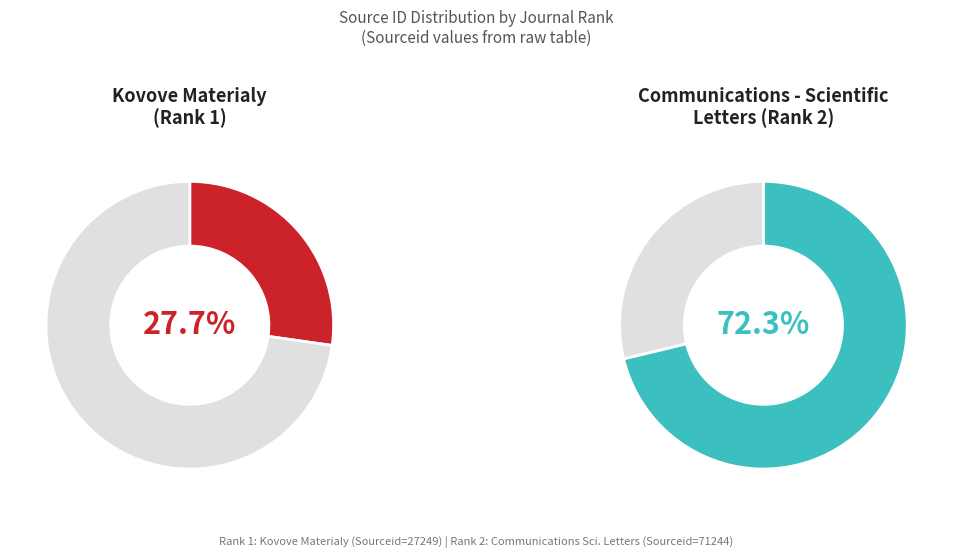

Approximately how many times larger is the value at 1 compared to 2?

0.4